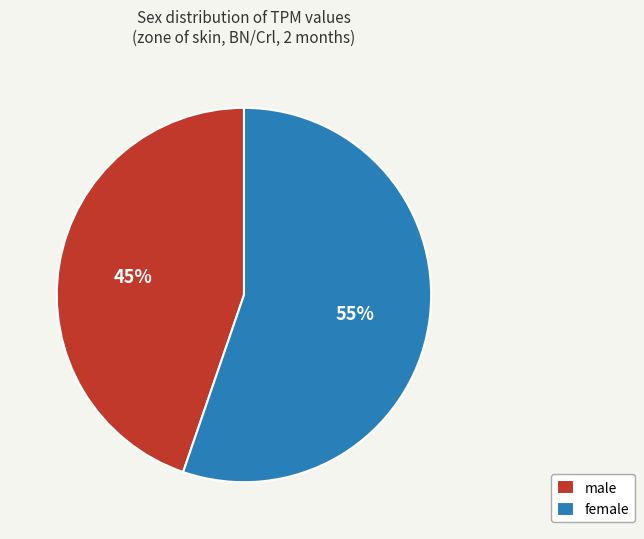

Is there any slice that represents more than half of the pie?

Yes